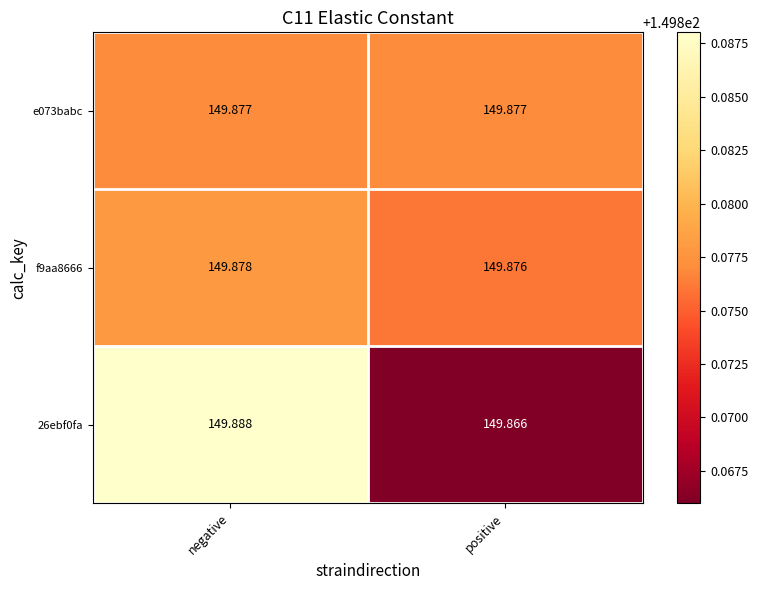

At which label does 26ebf0fa reach its peak?

negative